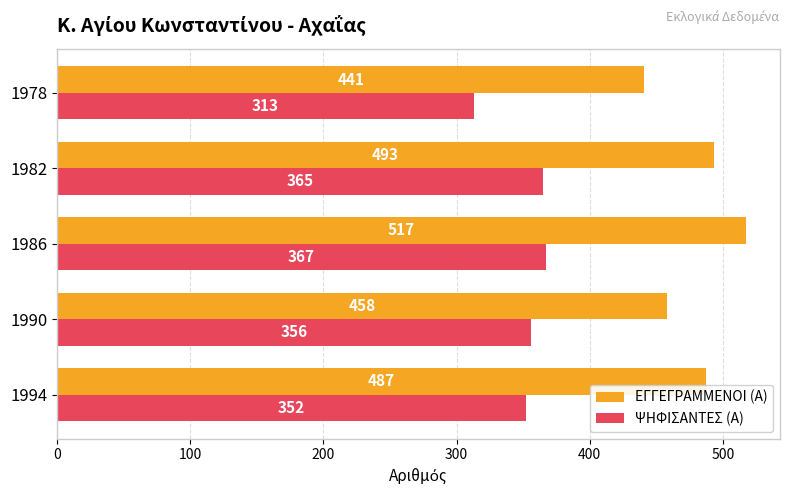

How many values in the ΕΓΓΕΓΡΑΜΜΕΝΟΙ (Α) series are below 487?

2